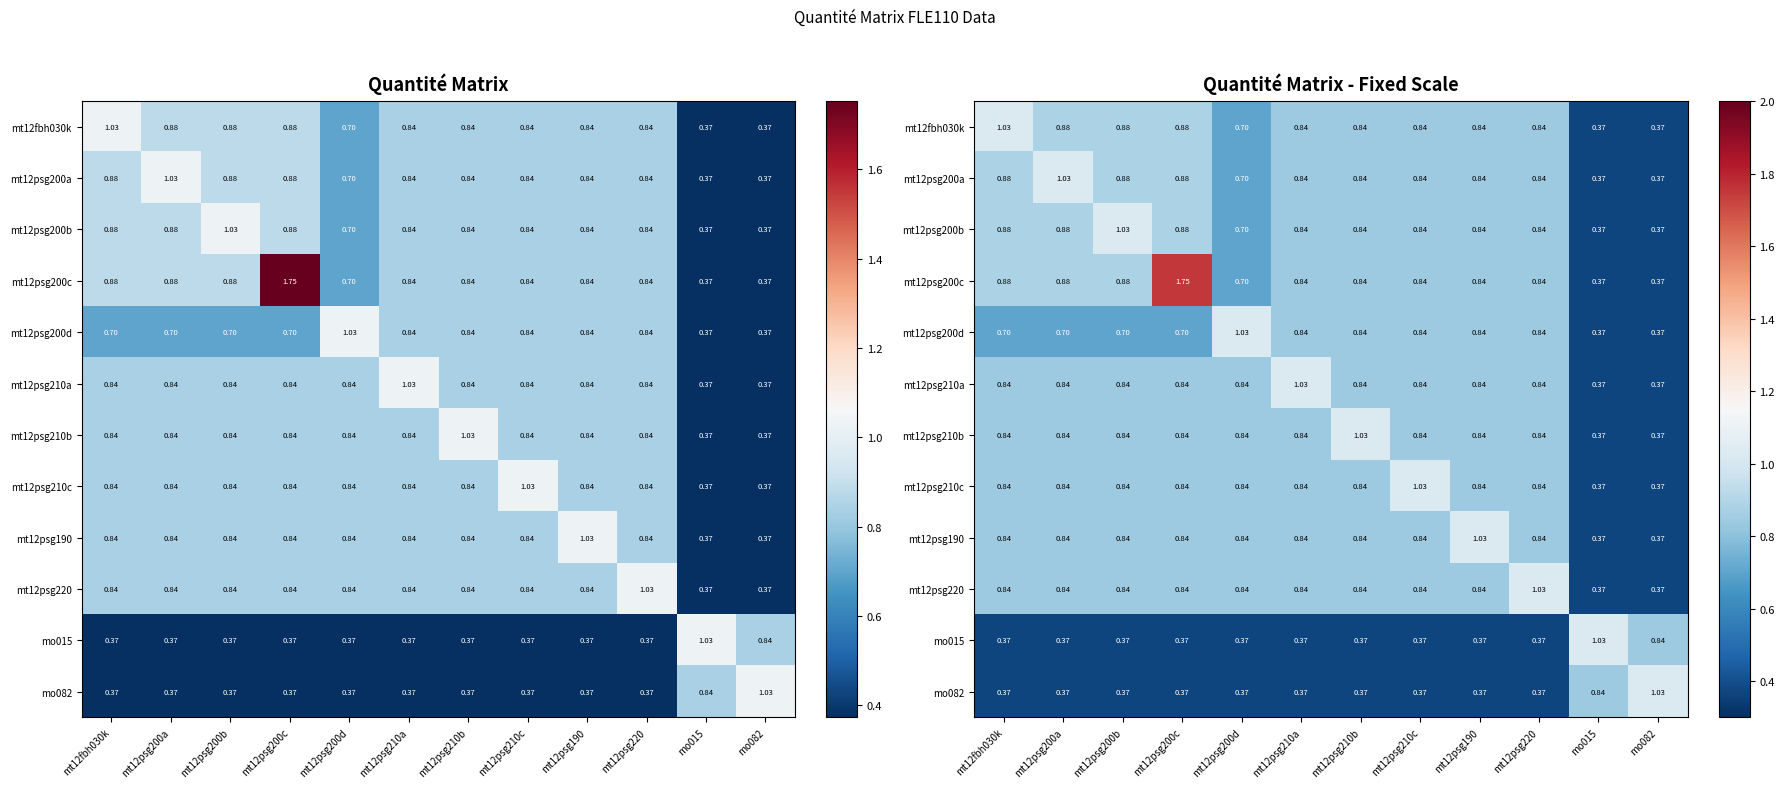

What is the sum of the mt12fbh030k values at mt12psg200a and mt12psg210b?

1.7